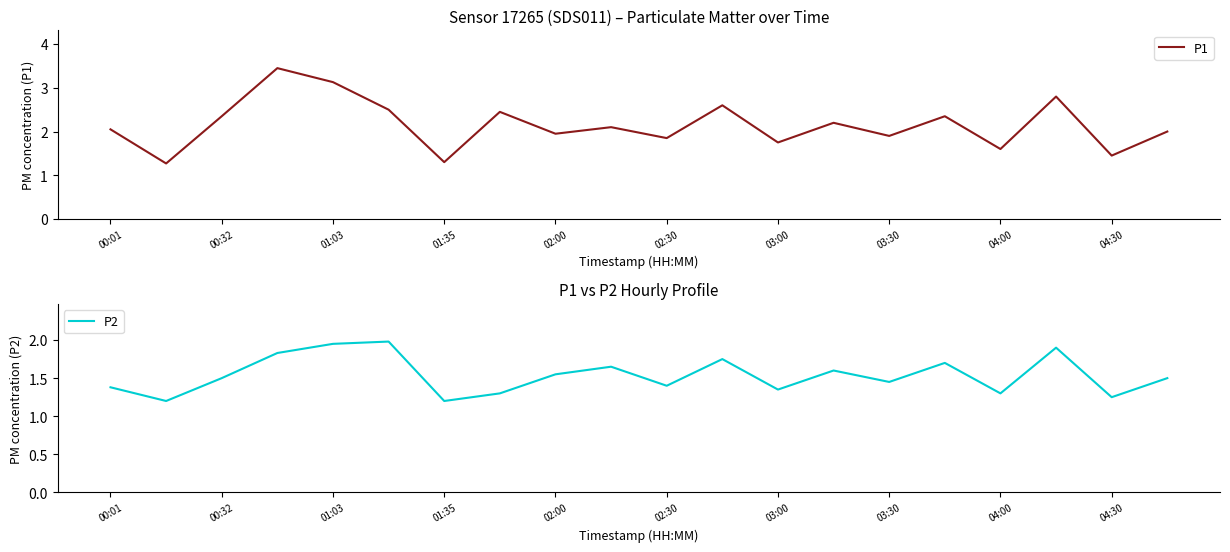

The P2 series shows 2.9 at 01:03. True or false?

False